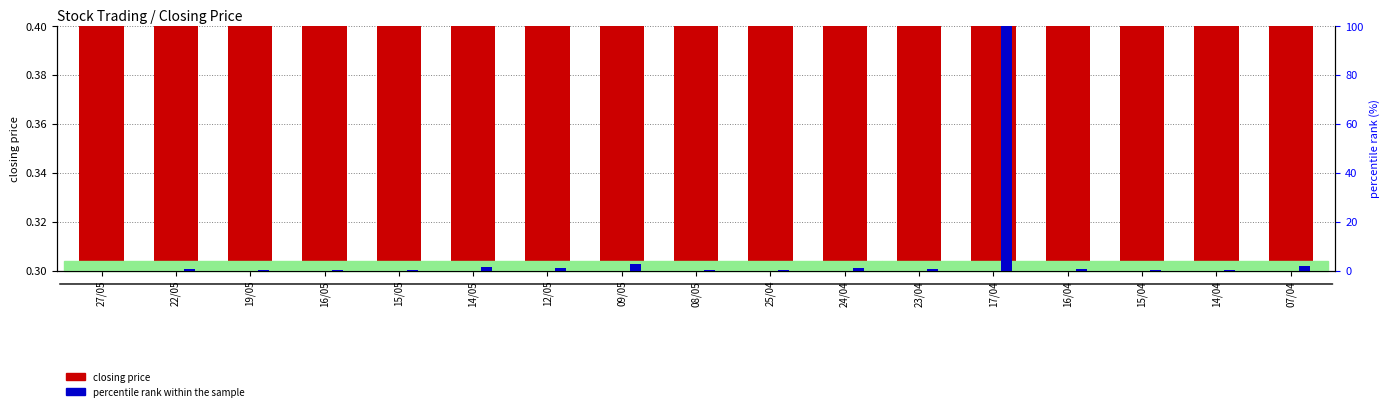

The value of closing price at 23/04 is 0.3. True or false?

True